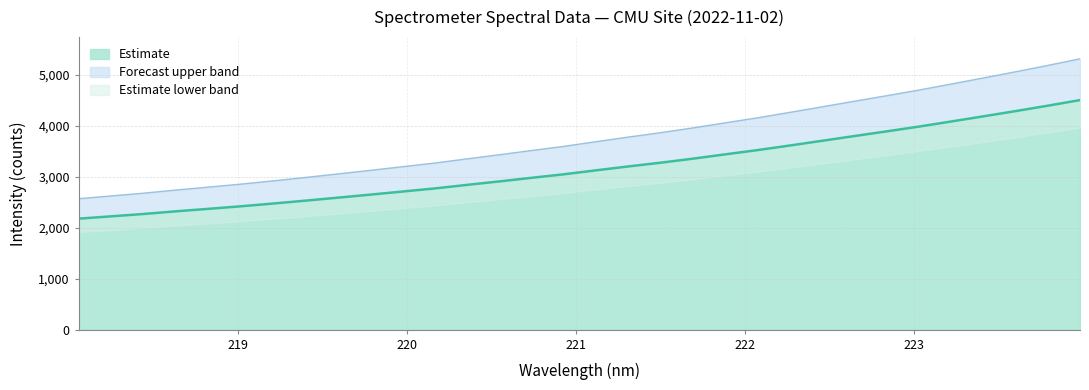

What is the change in value from 223.0264 to 223.7895?

+484.9